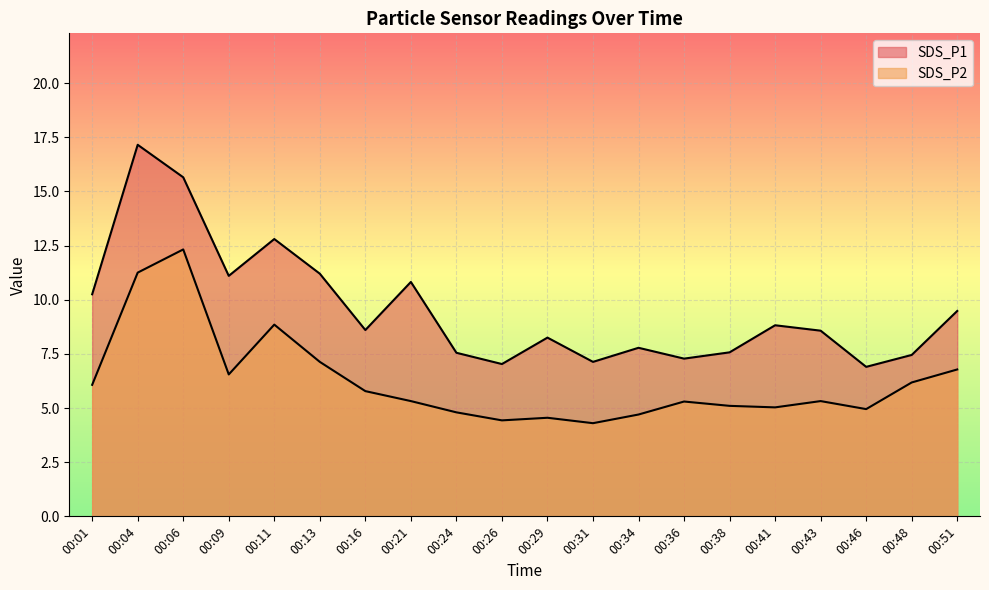

Which series changed the most between 00:04 and 00:51?

SDS_P1